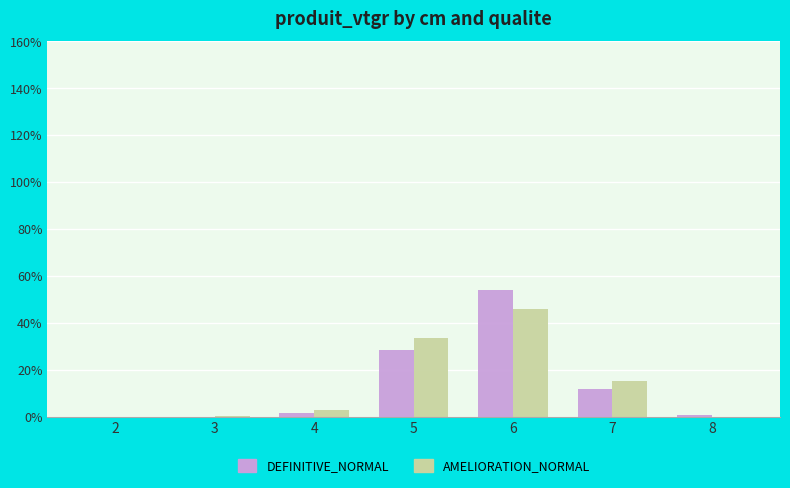

What is the total value across all series at 6?

100.0